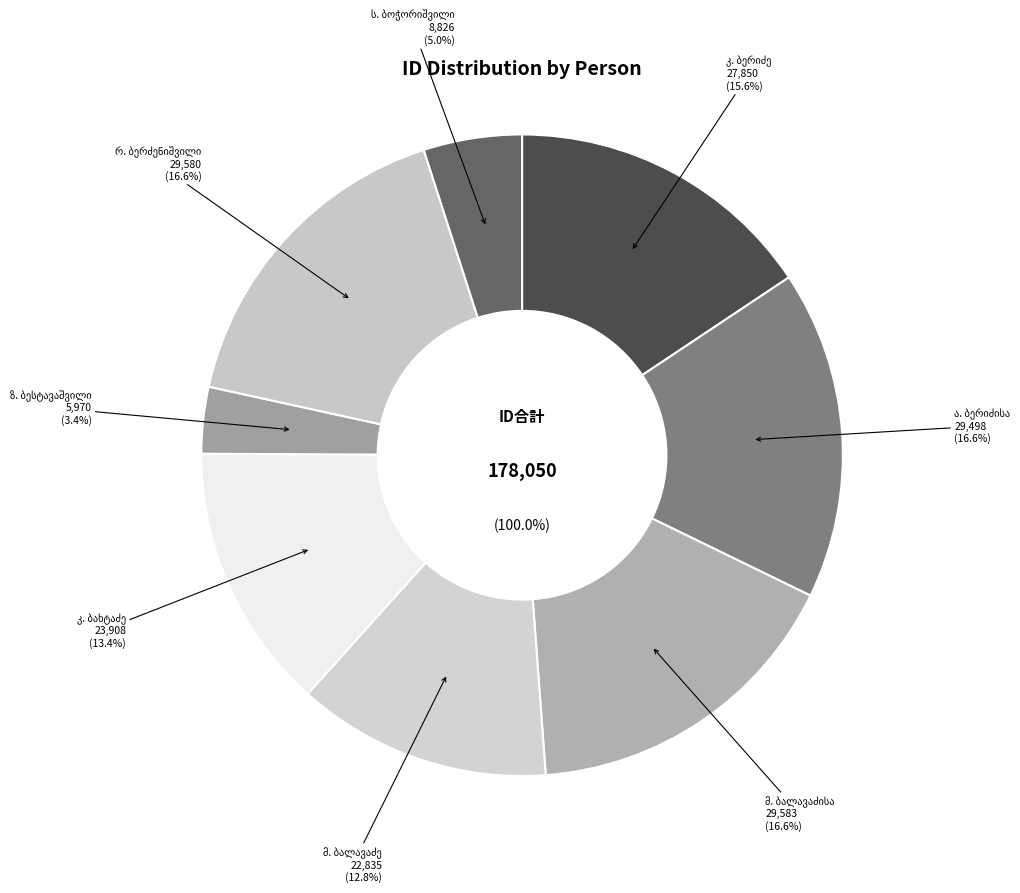

How many slices are in this pie chart?

8